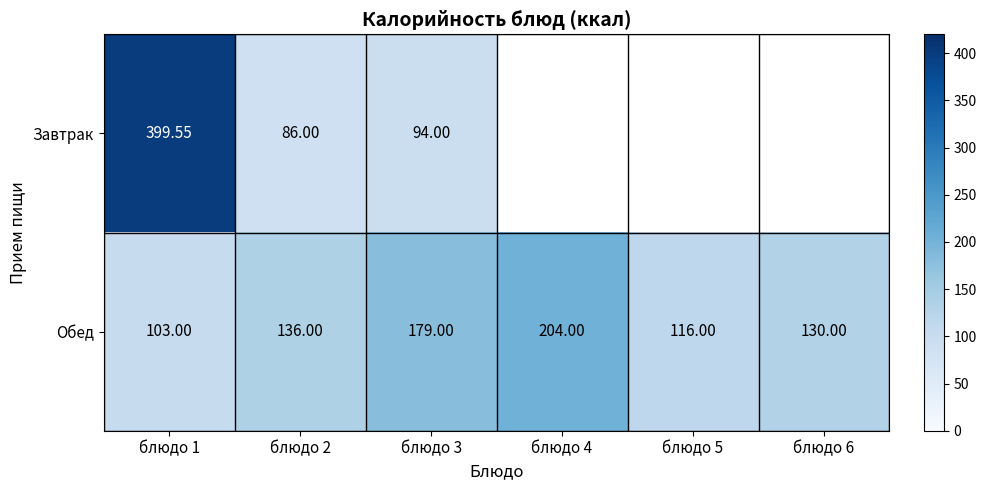

At блюдо 2, list the series in order from largest to smallest.

Обед, Завтрак